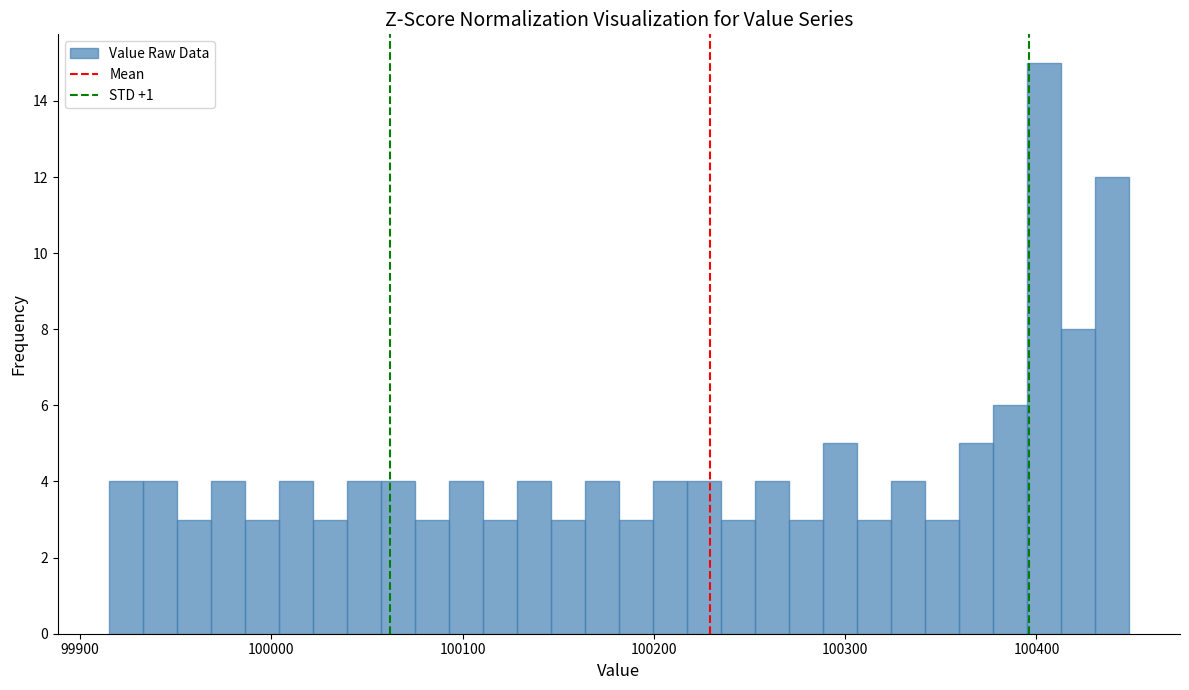

Around what value on the x-axis is the tallest bar? Give the approximate position of its centre, as read against the axis.

100400